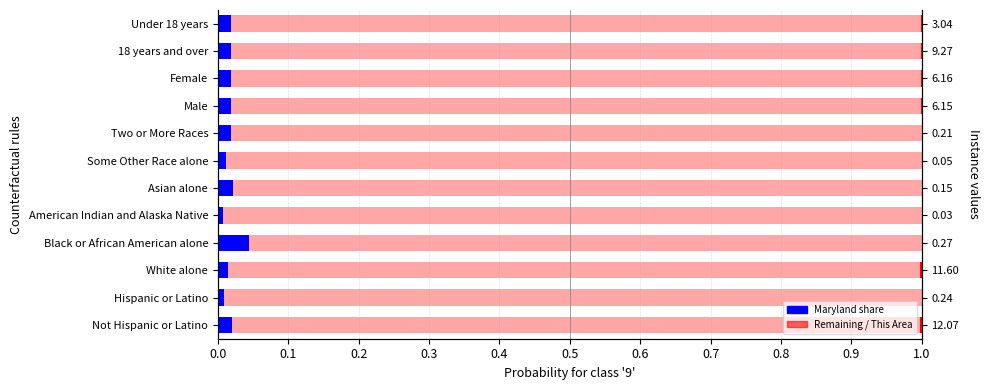

Which series has the largest total across all categories?

Remaining